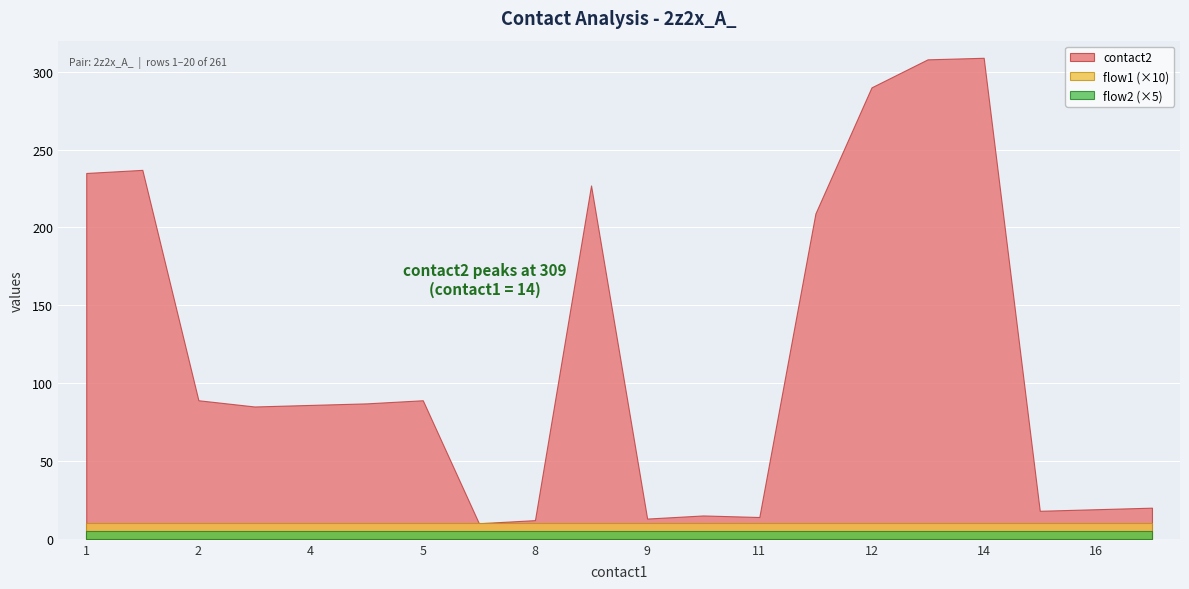

Reading left to right, extract all data points from this chart.

contact2: 235	237	89	85	86	87	89	10	12	227	13	15	14	209	290	308	309	18	19	20
flow1: 1	1	1	1	1	1	1	1	1	1	1	1	1	1	1	1	1	1	1	1
flow2: 1	1	1	1	1	1	1	1	1	1	1	1	1	1	1	1	1	1	1	1